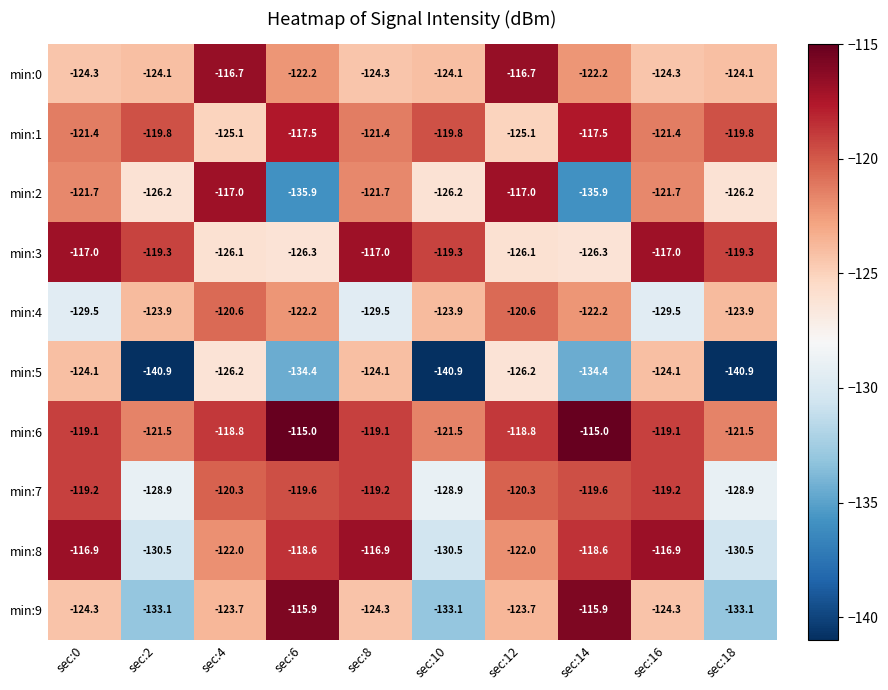

How many series are shown in this chart?

10